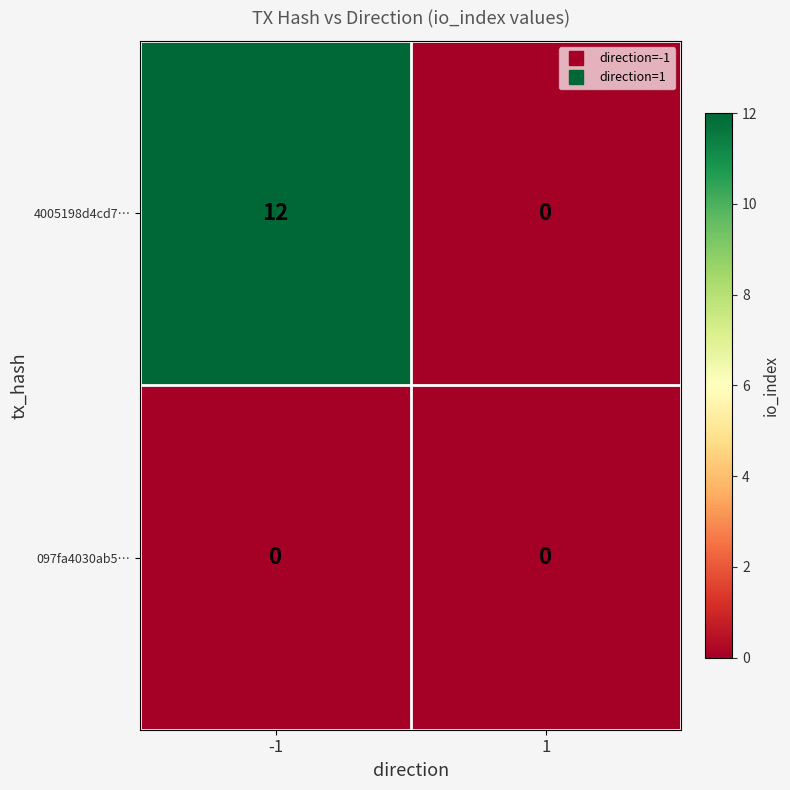

What is the maximum value shown in the chart?

12